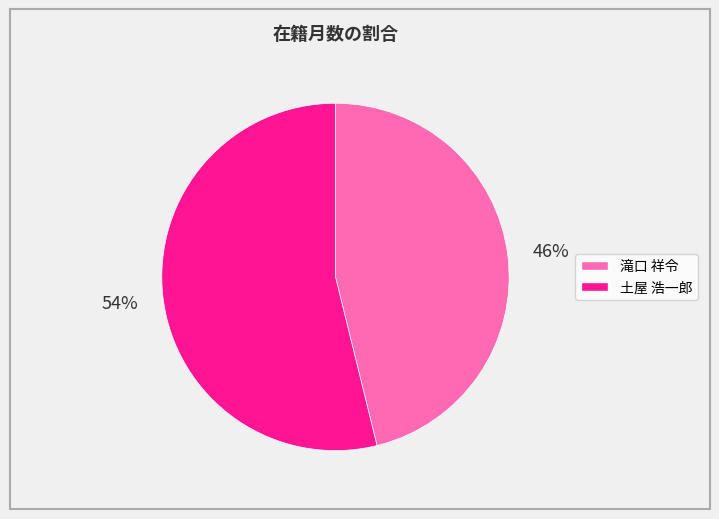

How many slices are in this pie chart?

2